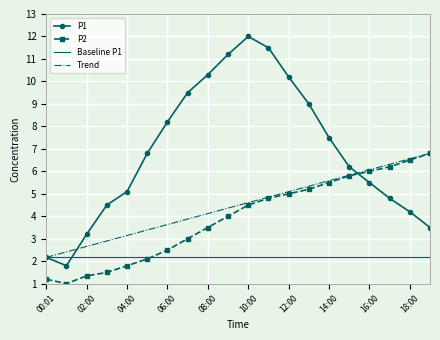

Which series has the largest total across all categories?

P1